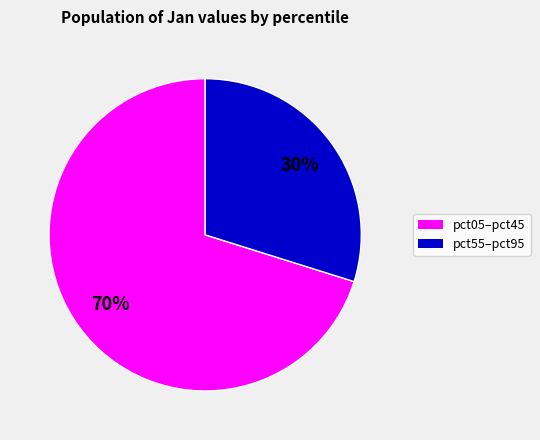

To the nearest percent, what is the difference between the largest and smallest slice percentages?

40%